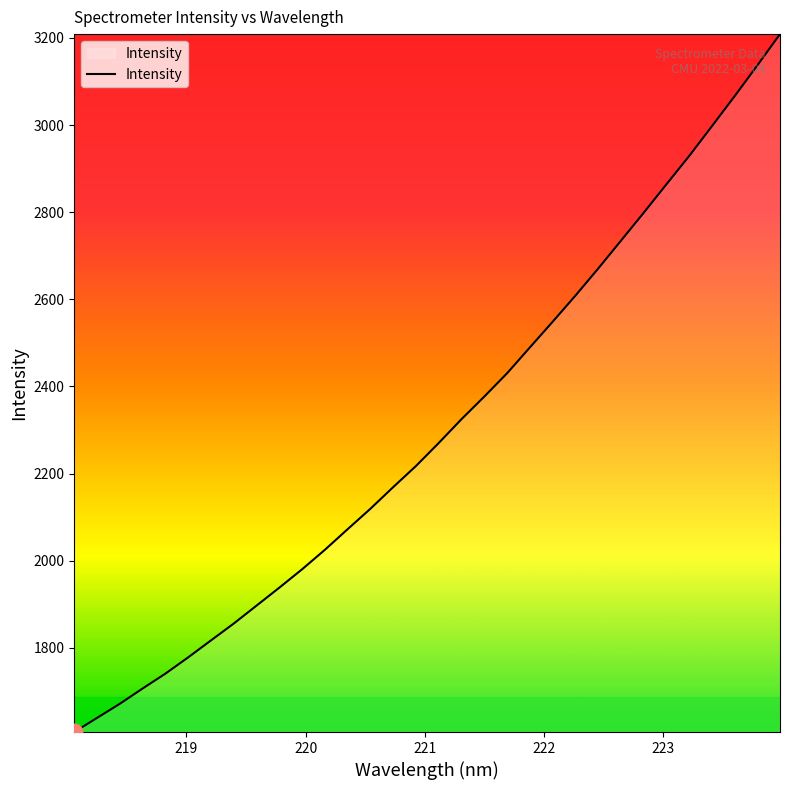

Reading right to left, extract all data points from this chart.

3208.9	3136.8	3066.0	2997.1	2928.6	2863.7	2798.3	2734.2	2670.3	2608.2	2548.4	2489.4	2430.2	2376.8	2325.0	2270.3	2217.5	2169.0	2119.4	2072.5	2025.1	1980.4	1938.2	1897.0	1855.9	1817.1	1778.2	1740.8	1706.7	1671.6	1639.2	1606.7